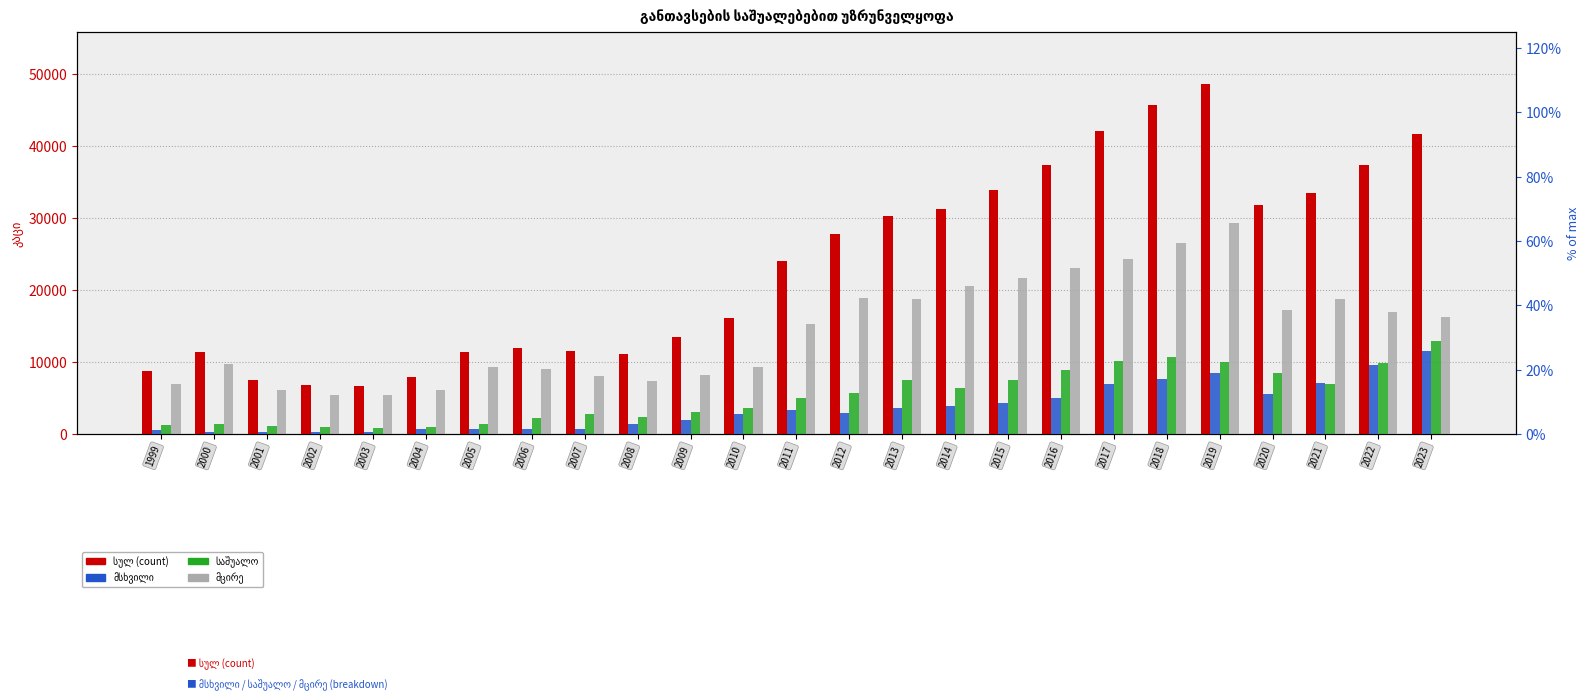

Rank the categories by მსხვილი value from lowest to highest.

2000, 2001, 2002, 2003, 1999, 2005, 2006, 2007, 2004, 2008, 2009, 2010, 2012, 2011, 2013, 2014, 2015, 2016, 2020, 2017, 2021, 2018, 2019, 2022, 2023